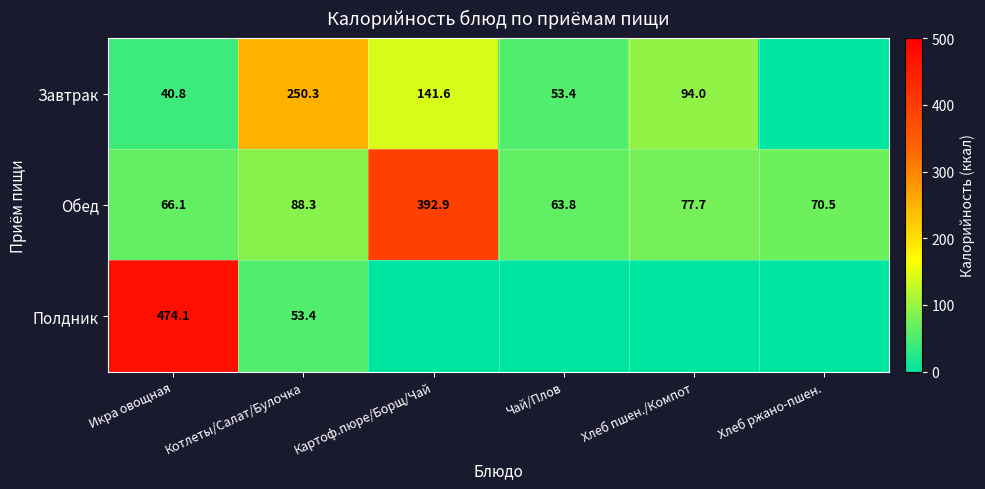

Which series changed the most between Икра овощная and Котлеты/Салат/Булочка?

Полдник